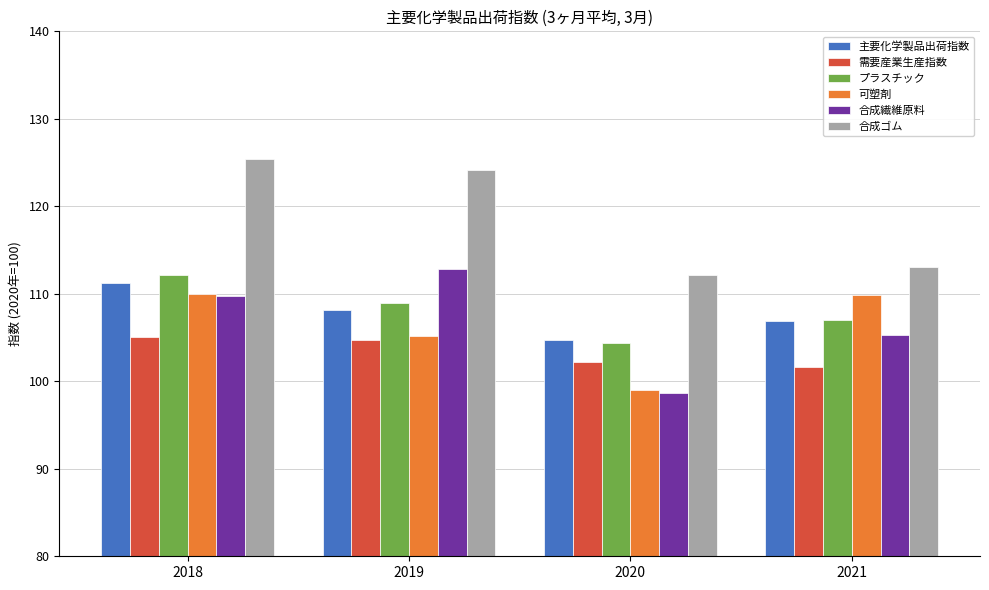

How many bars are there in each group?

6